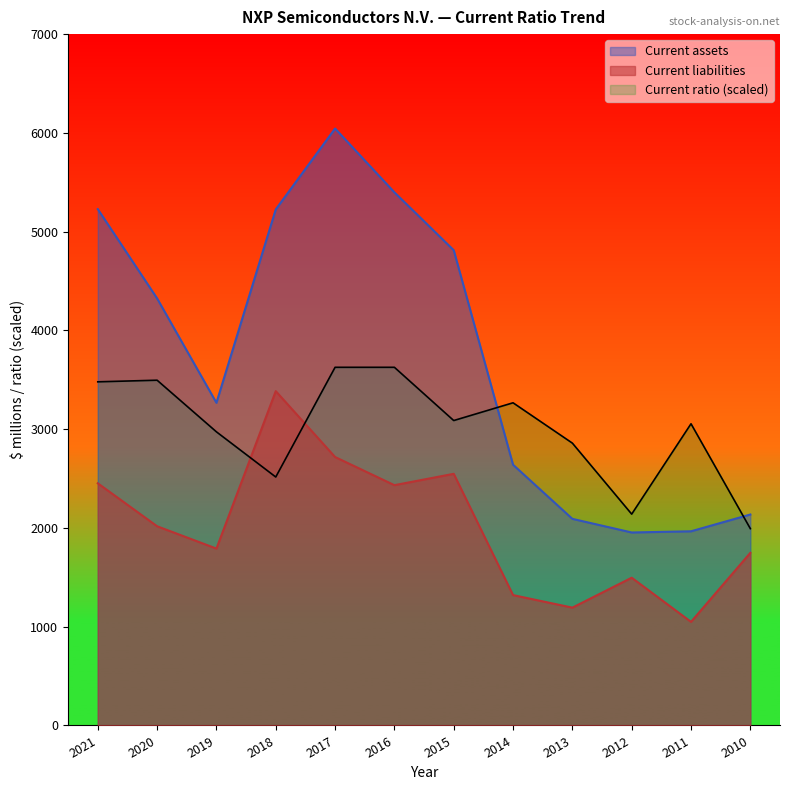

What is the difference between the maximum and second lowest values in the Current ratio series?

1486.5